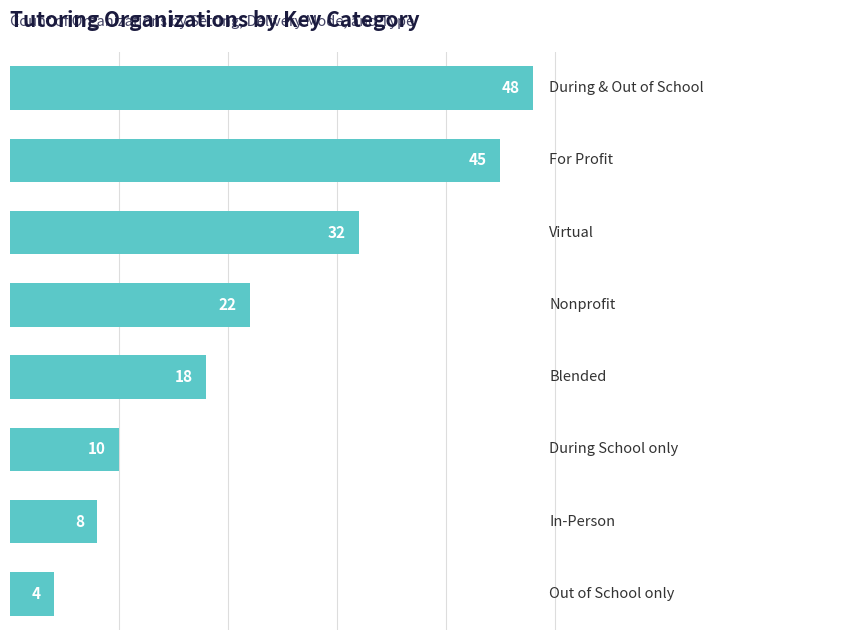

How many bars are there in total?

8